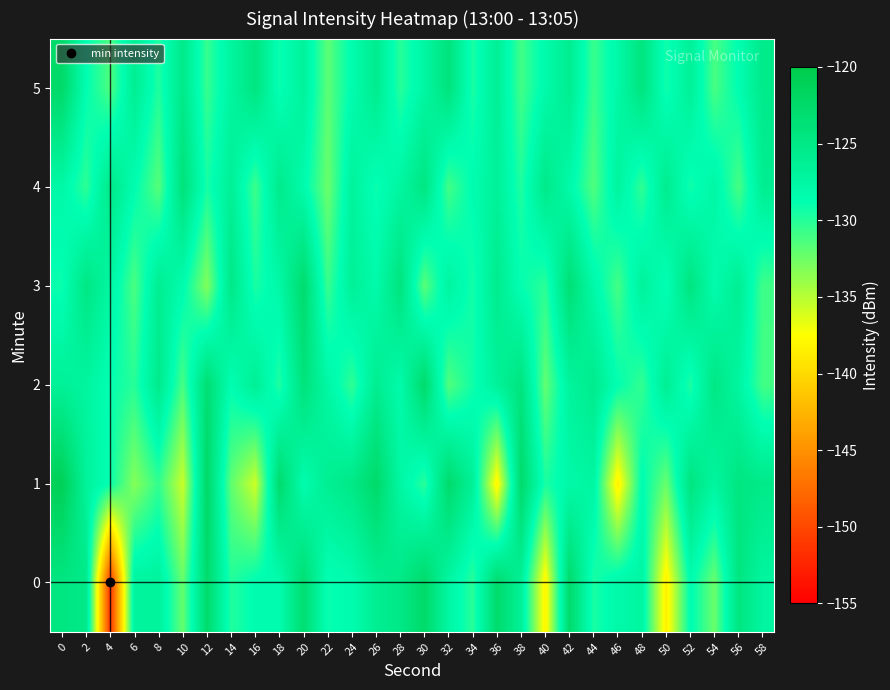

Which has a higher value, 8 or 30?

30